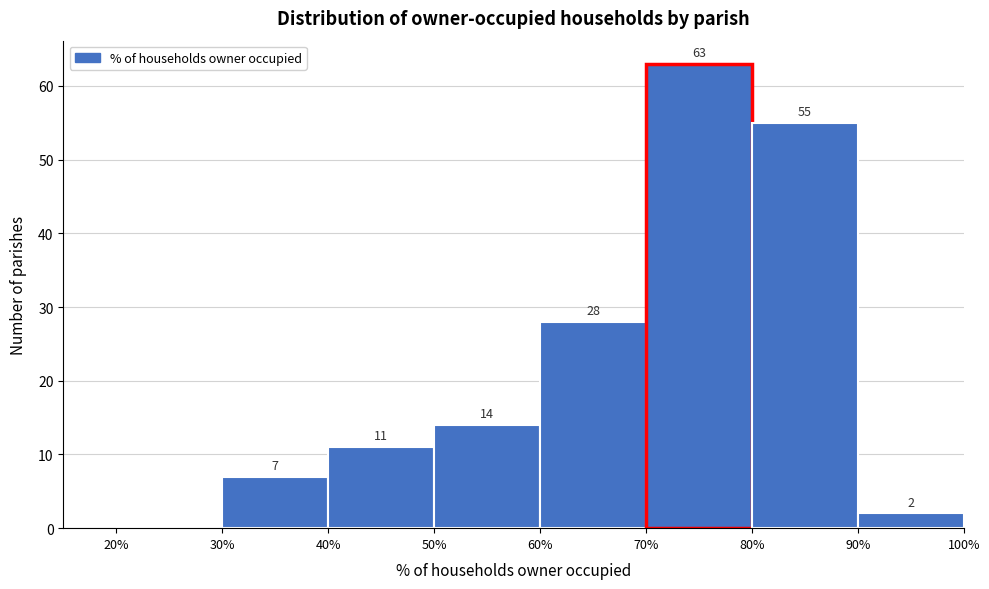

Over which range of the x-axis is the bar tallest?

70% to 80%